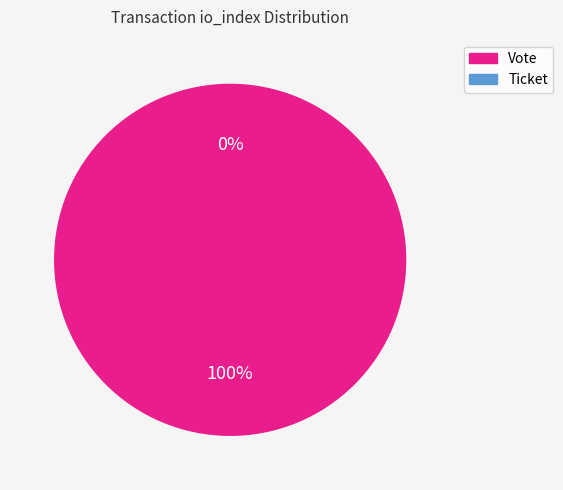

How many slices are in this pie chart?

2